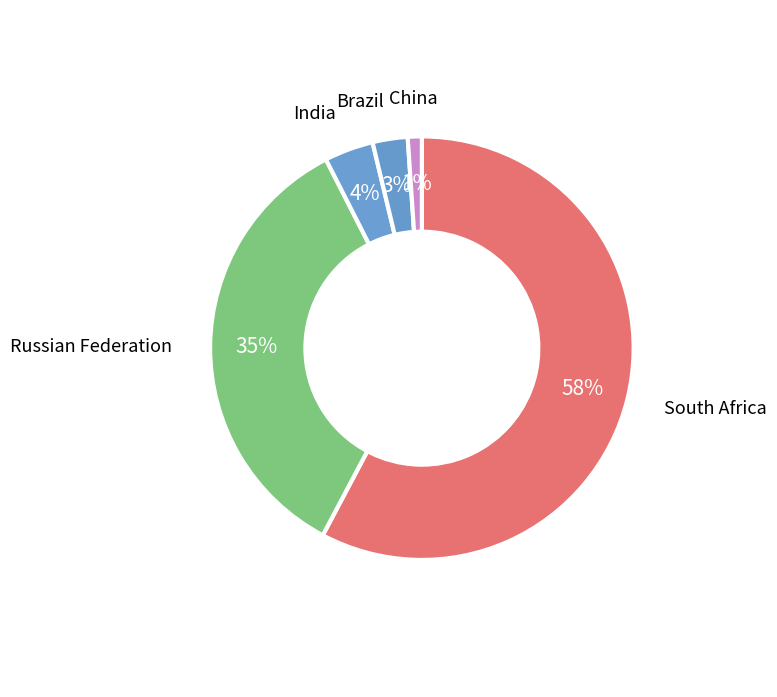

Is there any slice that represents more than half of the pie?

Yes